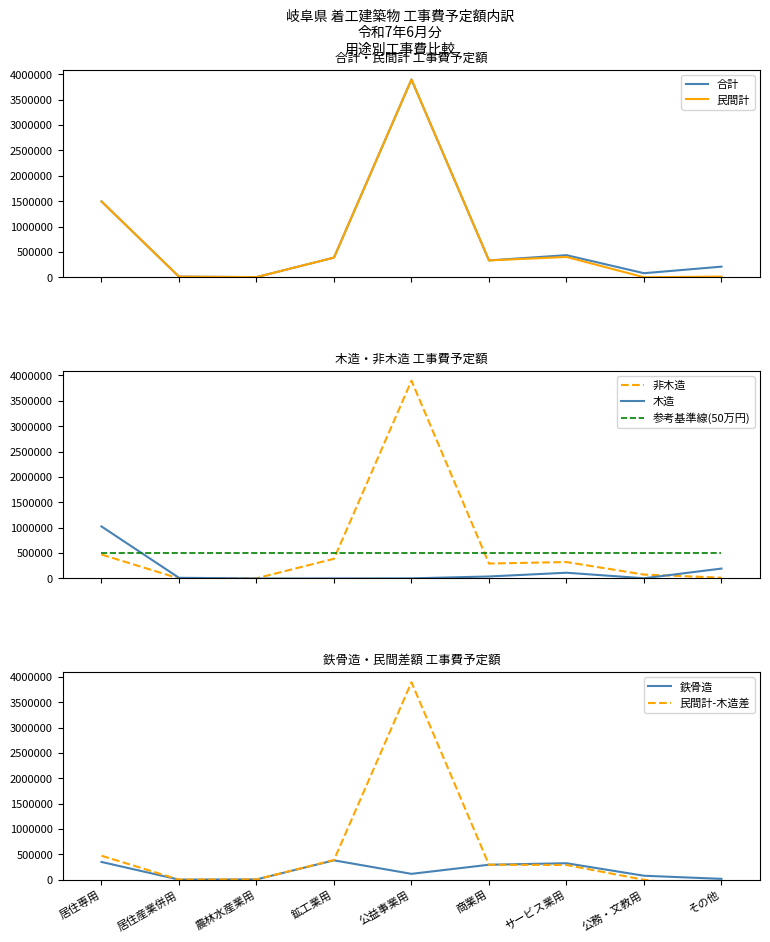

Where is the first local minimum for 合計?

農林水産業用